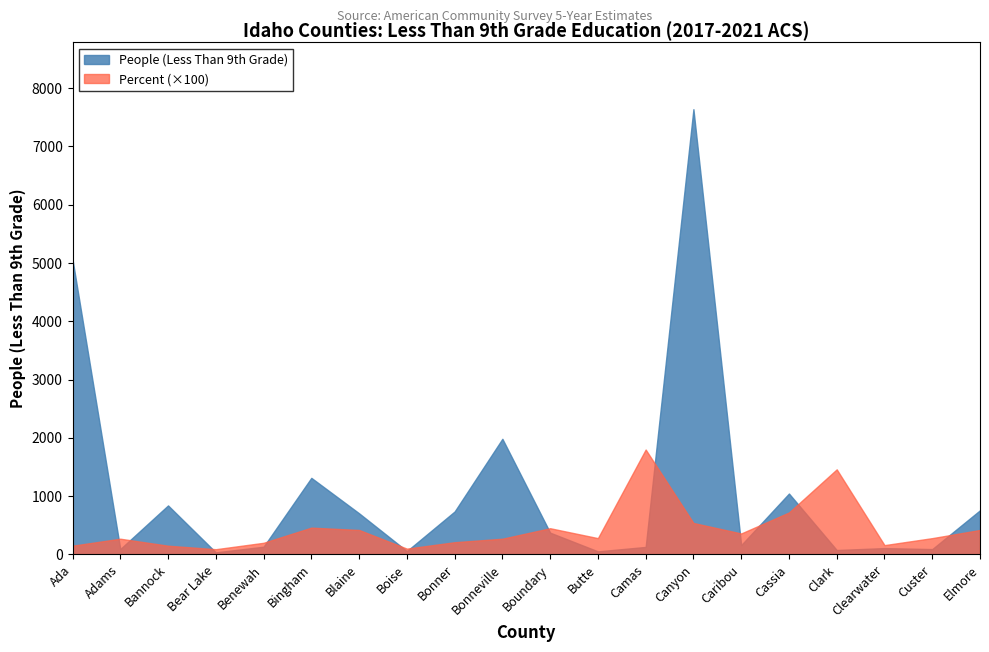

Reading right to left, extract all data points from this chart.

People (Less Than 9th Grade): 758.0	92.0	109.0	76.0	1045.0	161.0	7639.0	129.0	53.0	374.0	1984.0	737.0	58.0	706.0	1314.0	133.0	36.0	841.0	93.0	5062.0
Percent: 4.2	2.8	1.6	14.6	7.2	3.6	5.4	18.0	2.8	4.5	2.7	2.1	1.0	4.2	4.6	2.0	0.9	1.5	2.7	1.5